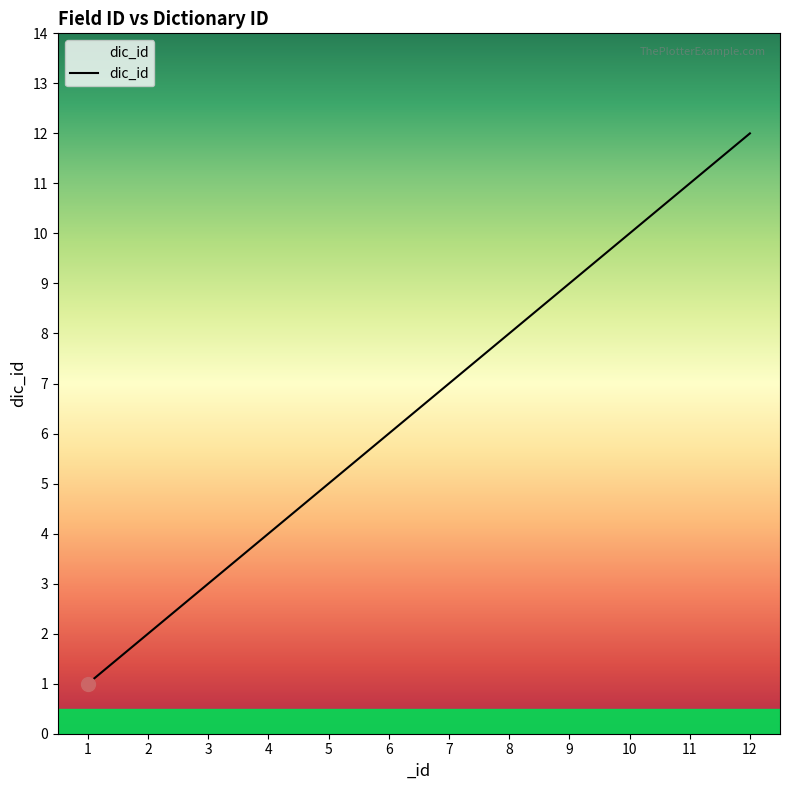

Reading left to right, transcribe all the data shown in this chart.

1=1	2=2	3=3	4=4	5=5	6=6	7=7	8=8	9=9	10=10	11=11	12=12